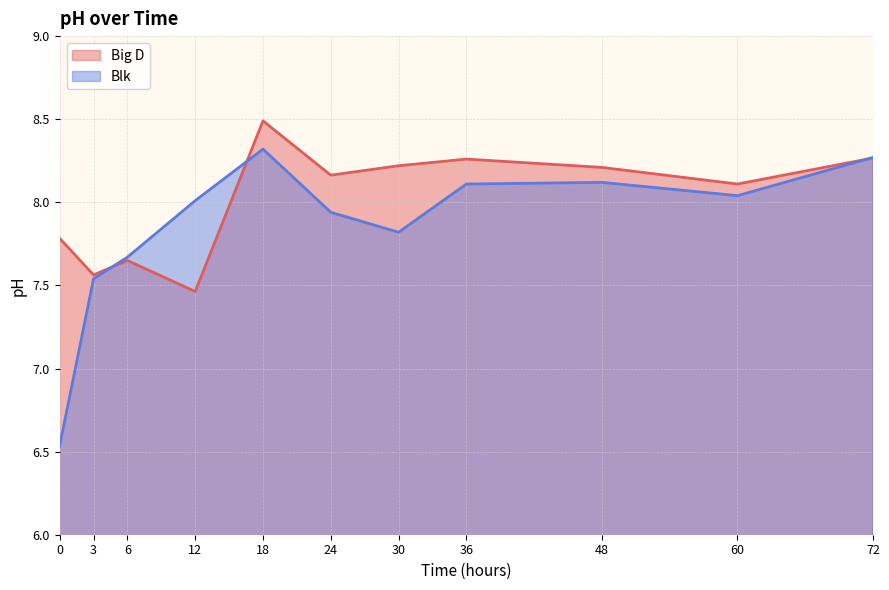

What is the difference between the Blk values at 3 and 12?

0.5